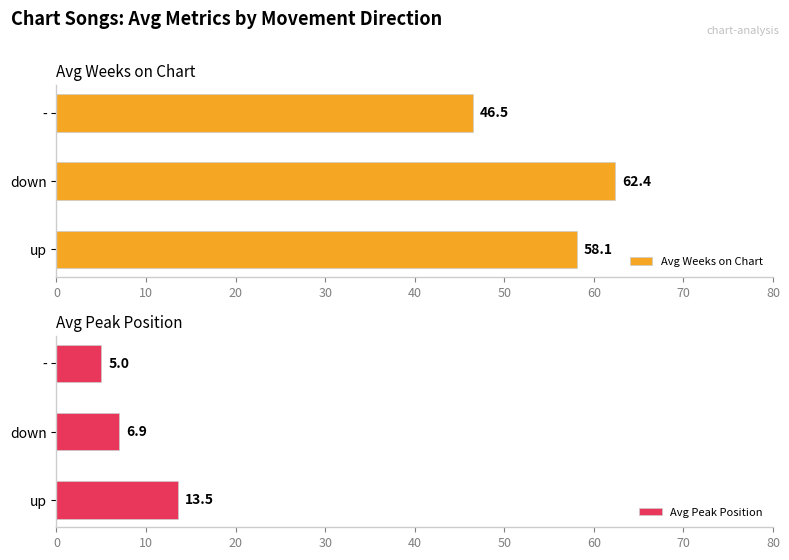

How many values in the Avg Peak Position series are below 6?

1